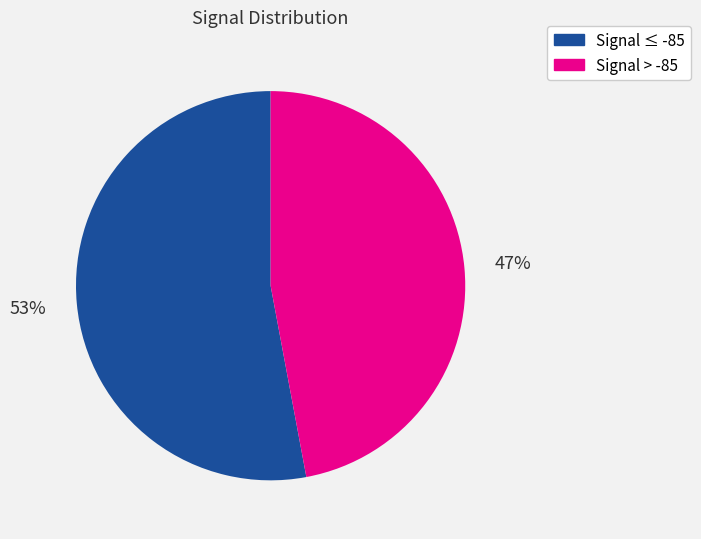

Which category has the biggest portion of the pie?

Signal ≤ -85